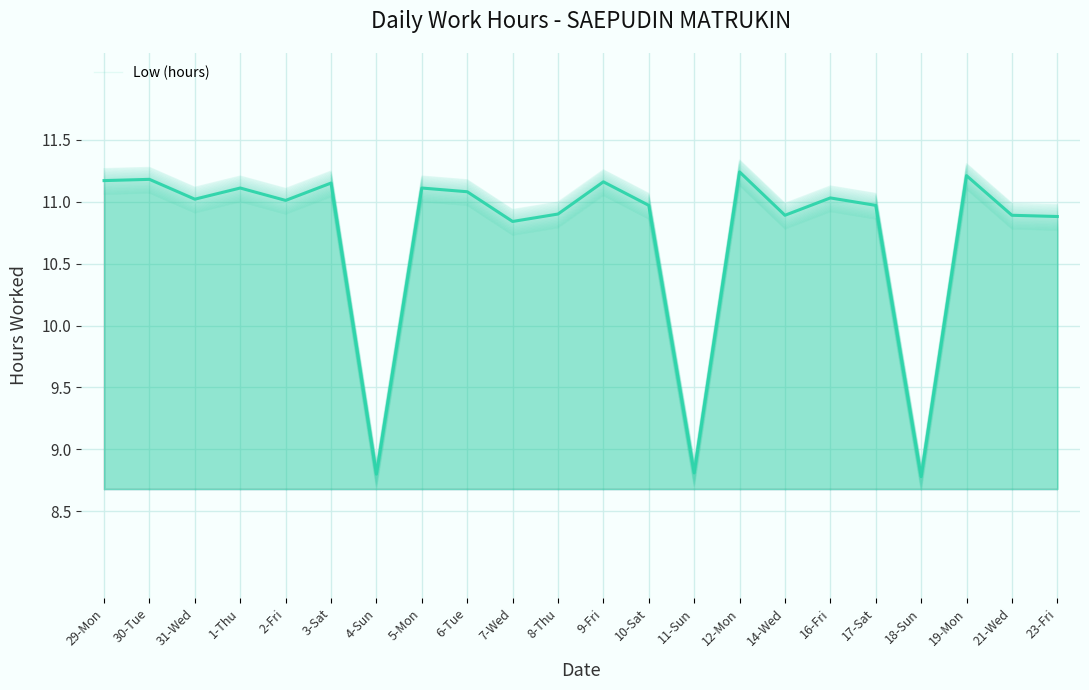

What is the label of the 16th point from the left?

14-Wed